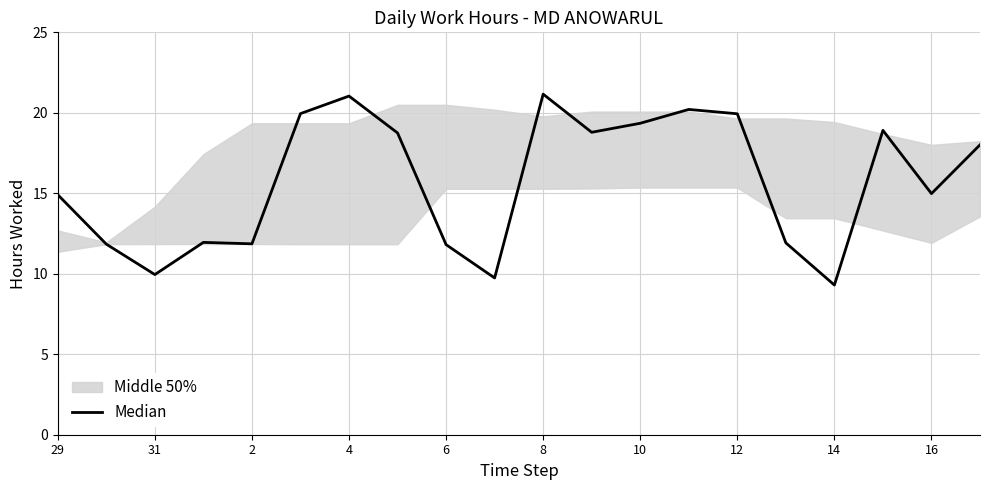

The value at 4 is 29.3. True or false?

False